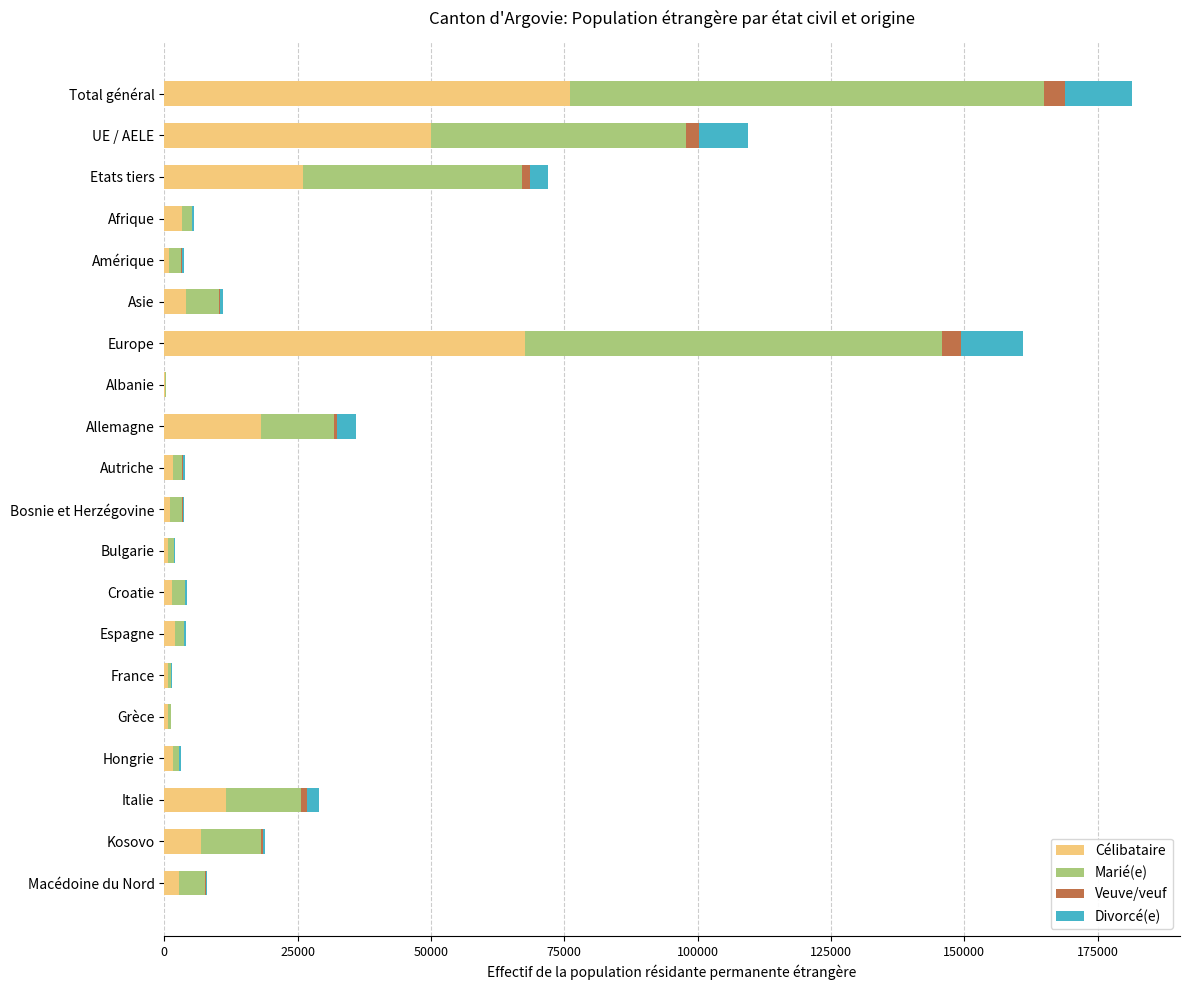

What is the maximum value for Célibataire?

76107